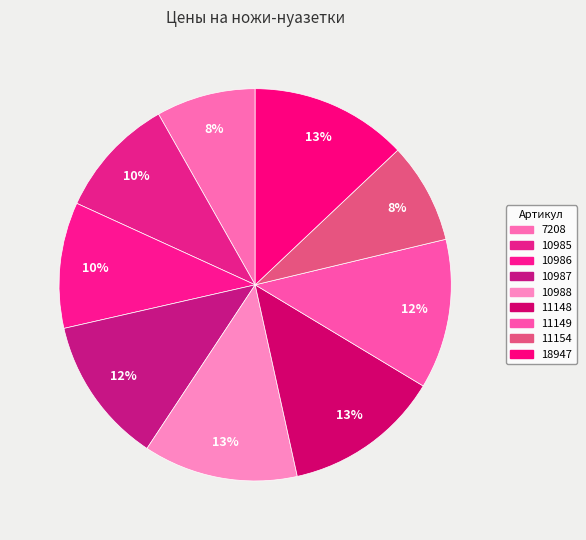

Is it true that 18947 is 22% of the pie?

False